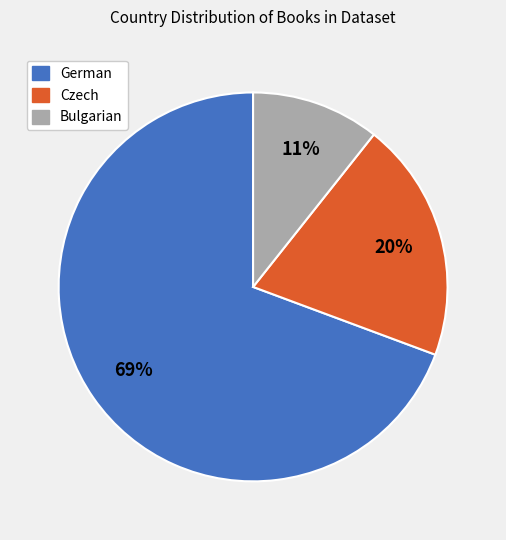

To the nearest percent, what is the average slice percentage?

33%